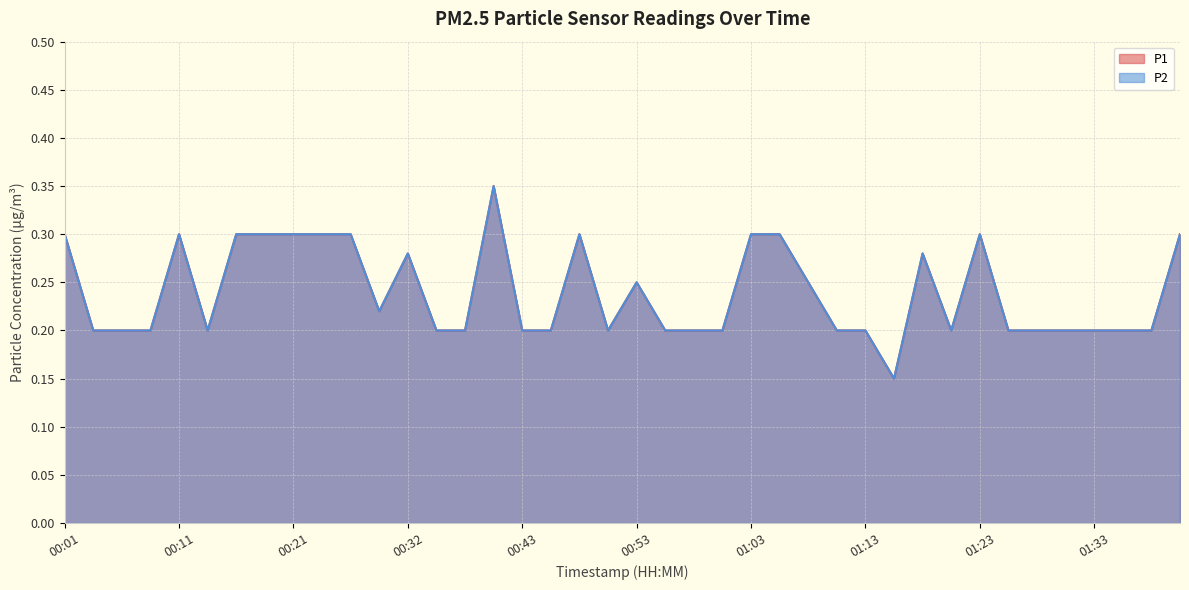

What is the average value of the P1 series?

0.2